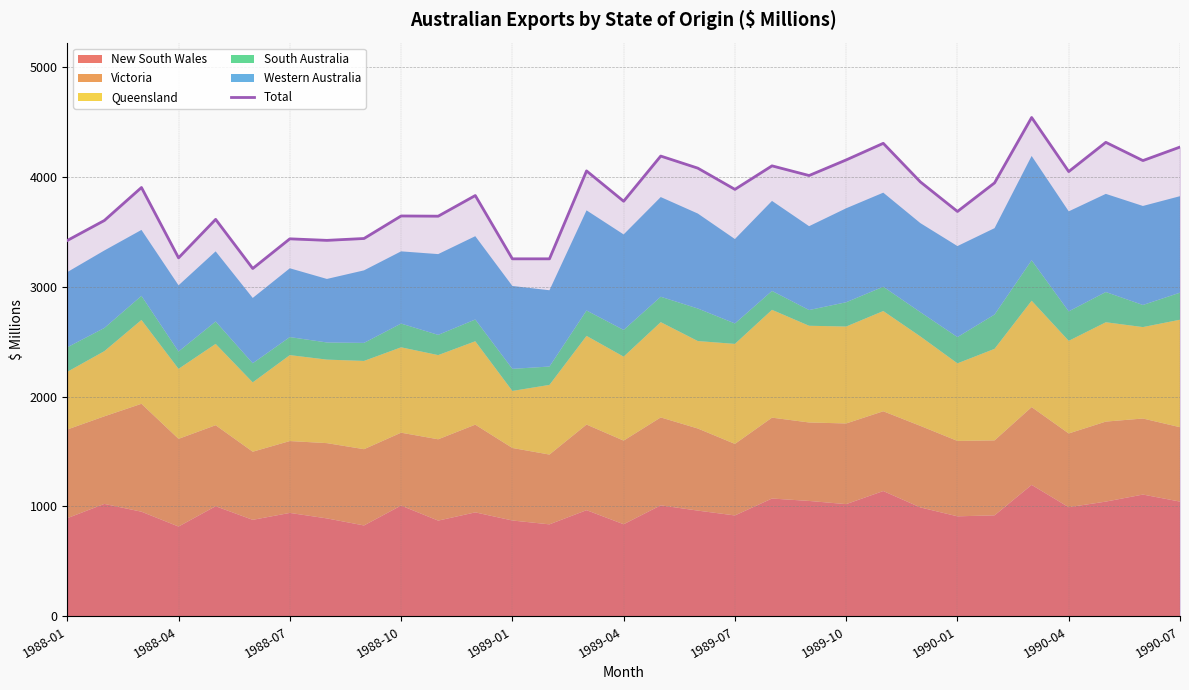

What is the lowest value of the Total series?

3165